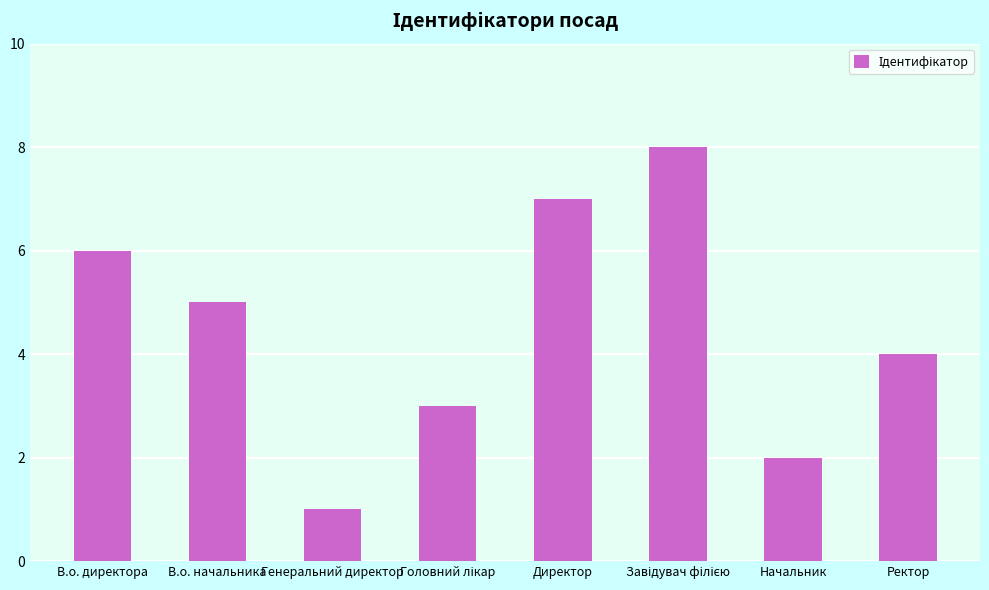

What is the sum of all values?

36